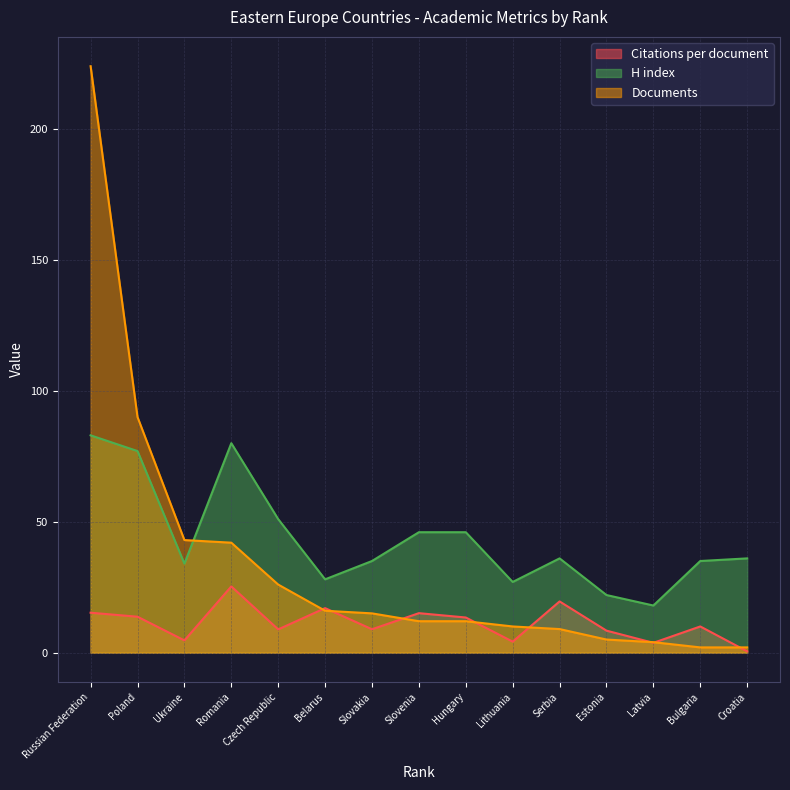

What is the total value across all series at Slovakia?

58.9